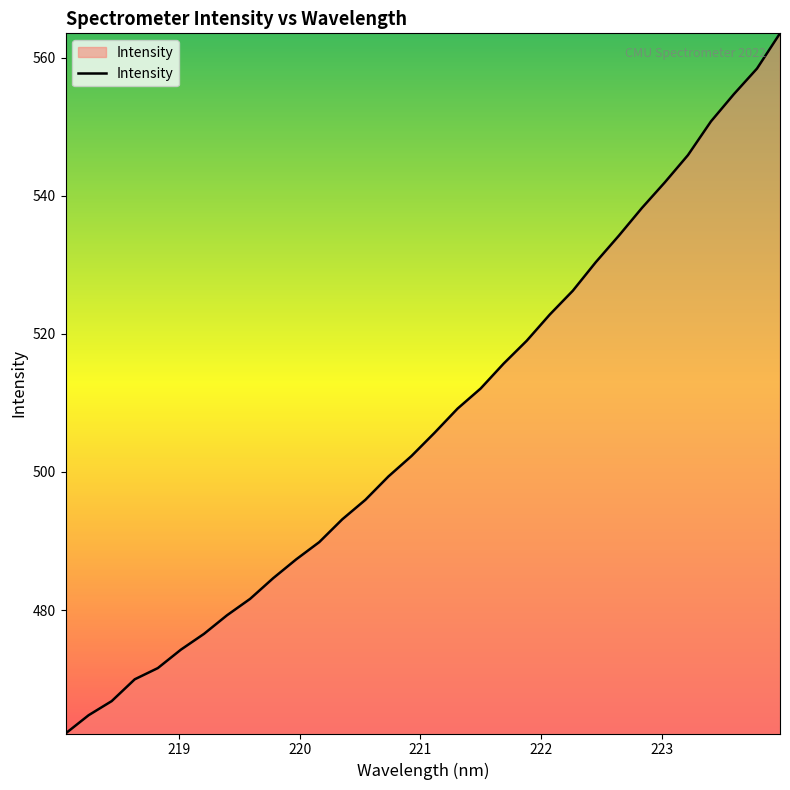

What is the minimum value shown in the chart?

462.1